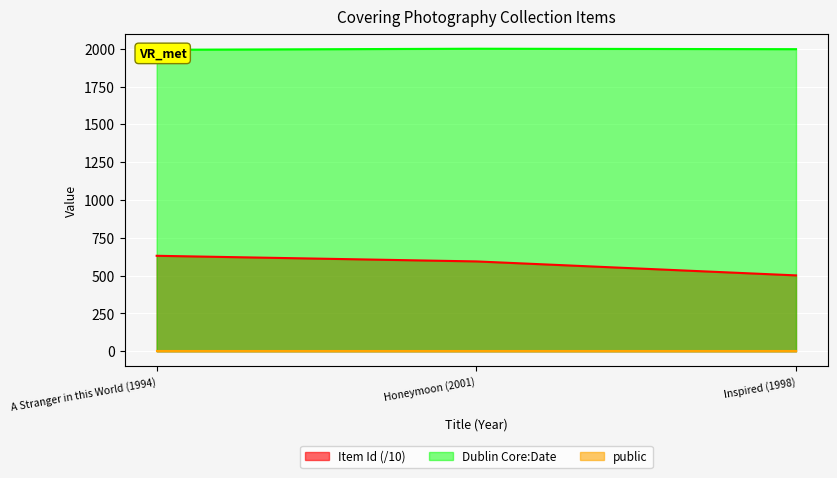

The value of Item Id (/10) at A Stranger in this World (1994) is 631.6. True or false?

True